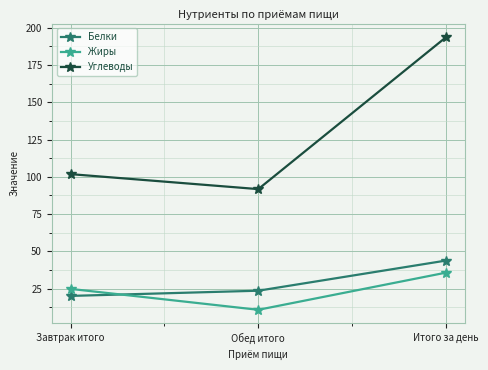

What is the highest value of the Углеводы series?

193.6